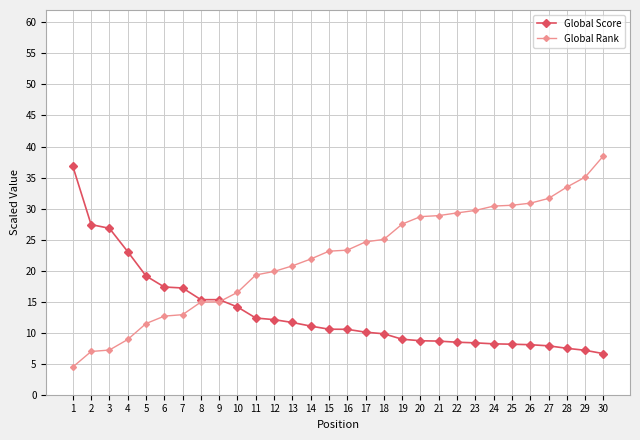

The value of Global Rank at 10 is 21.6. True or false?

False